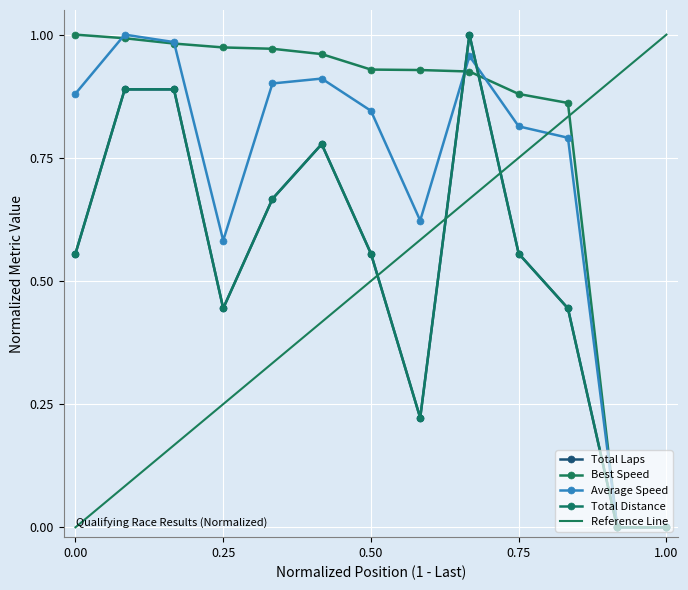

Which series has the largest range (max minus min)?

Best Speed